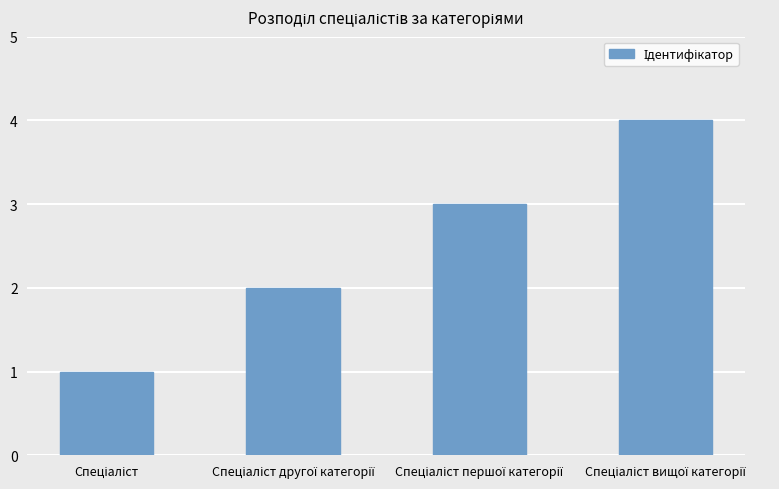

What is the sum of all values?

10